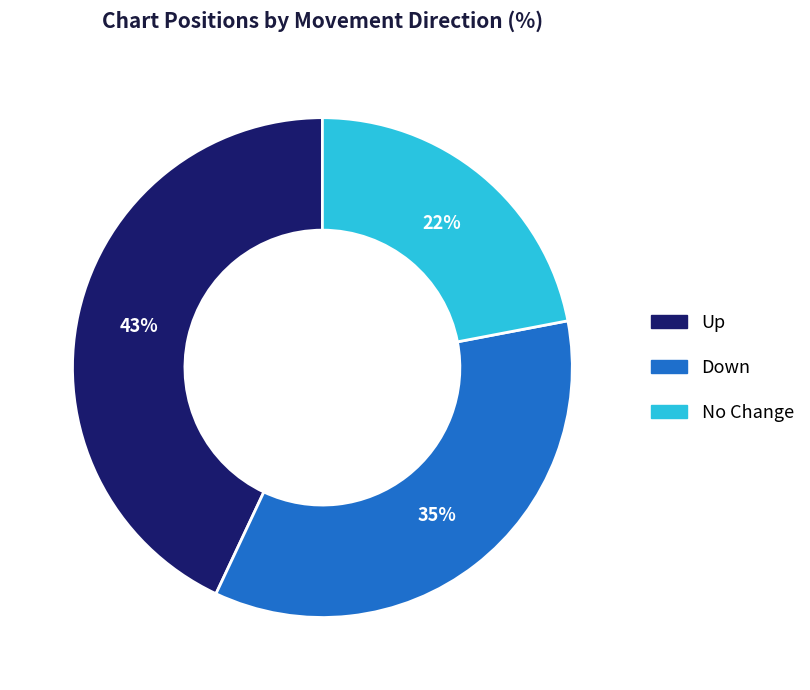

To the nearest percent, what percentage of the pie is Down?

35%